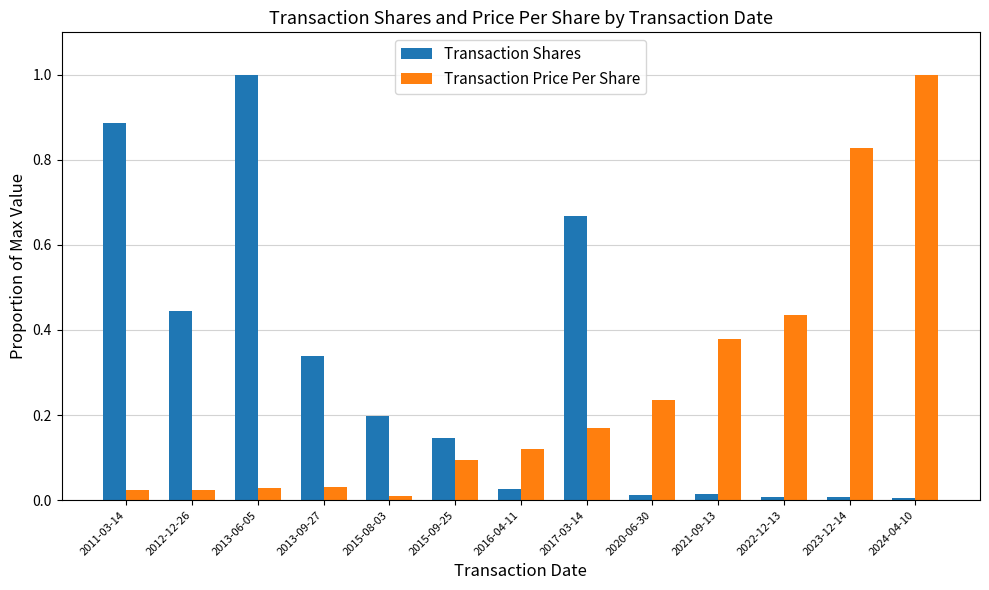

Which category has the highest value in the Transaction Shares series?

2013-06-05